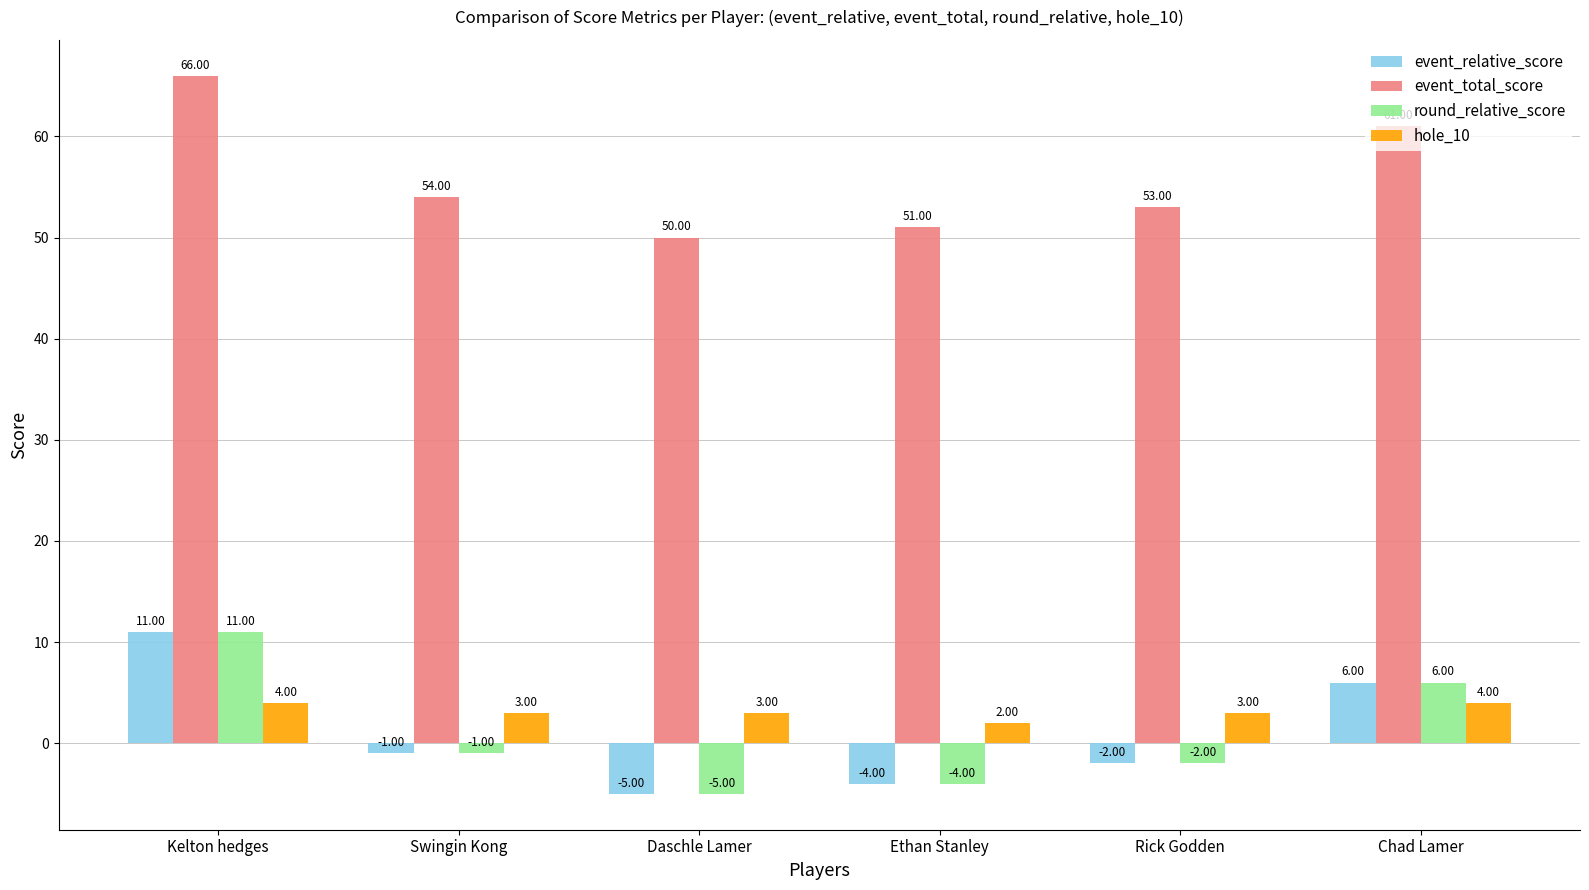

How many data points in hole_10 are less than 3?

1